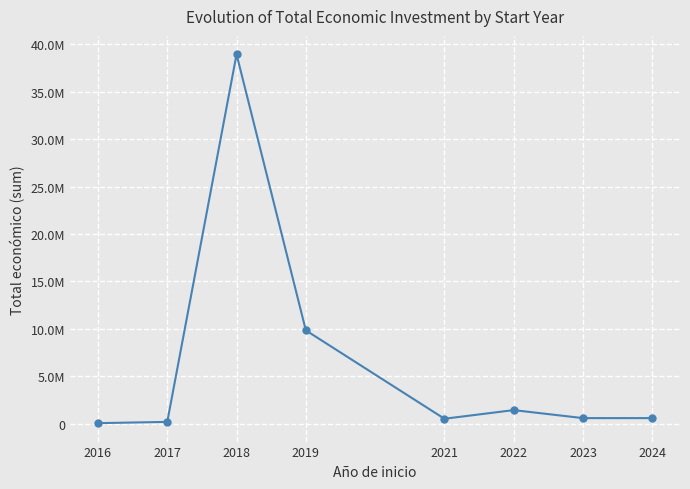

Reading right to left, list all the values displayed in this chart.

2024=600000	2023=599444	2022=1443070	2021=532579	2019=9847932	2018=38944225	2017=201245	2016=69300